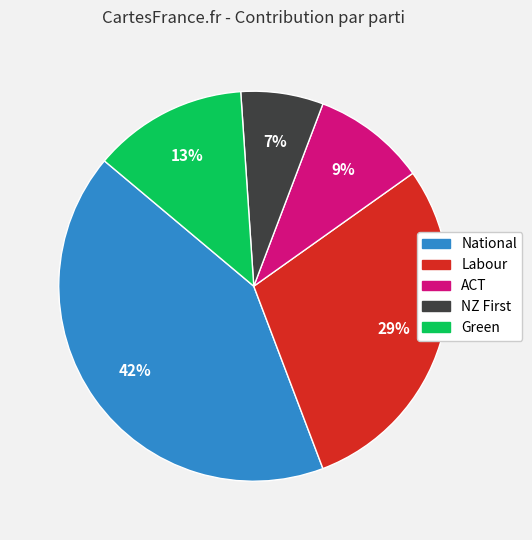

To the nearest percent, what is the difference between the largest and smallest slice percentages?

35%